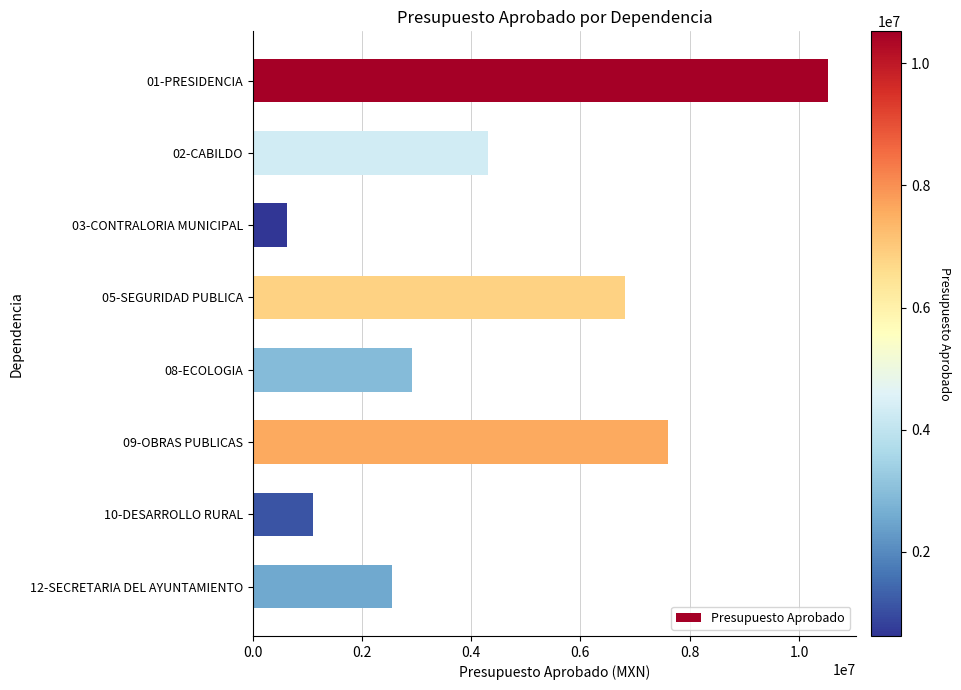

What is the difference between the maximum and minimum values?

9899366.2